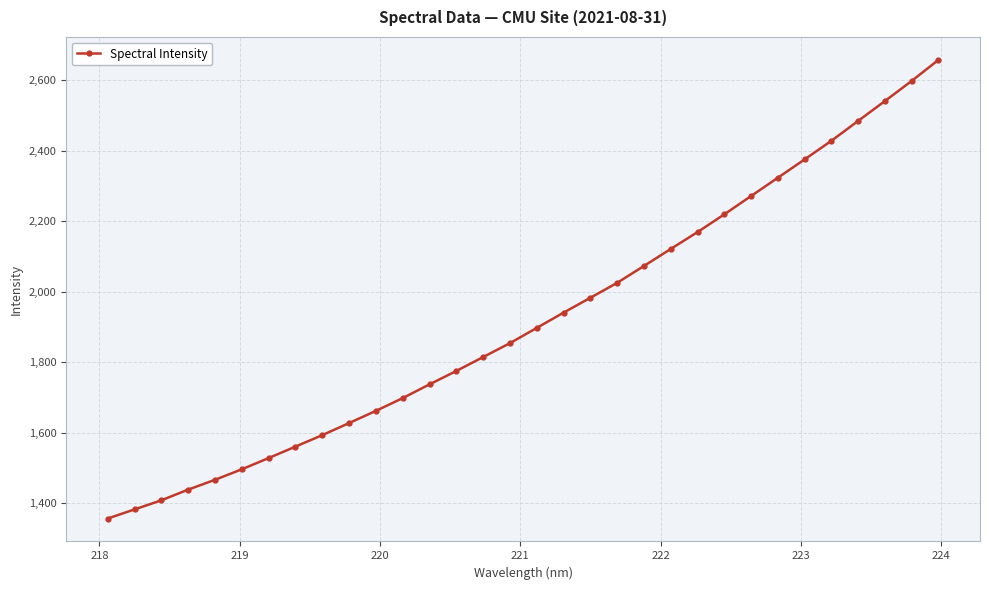

What is the value of the 28th point from the left?

2428.6